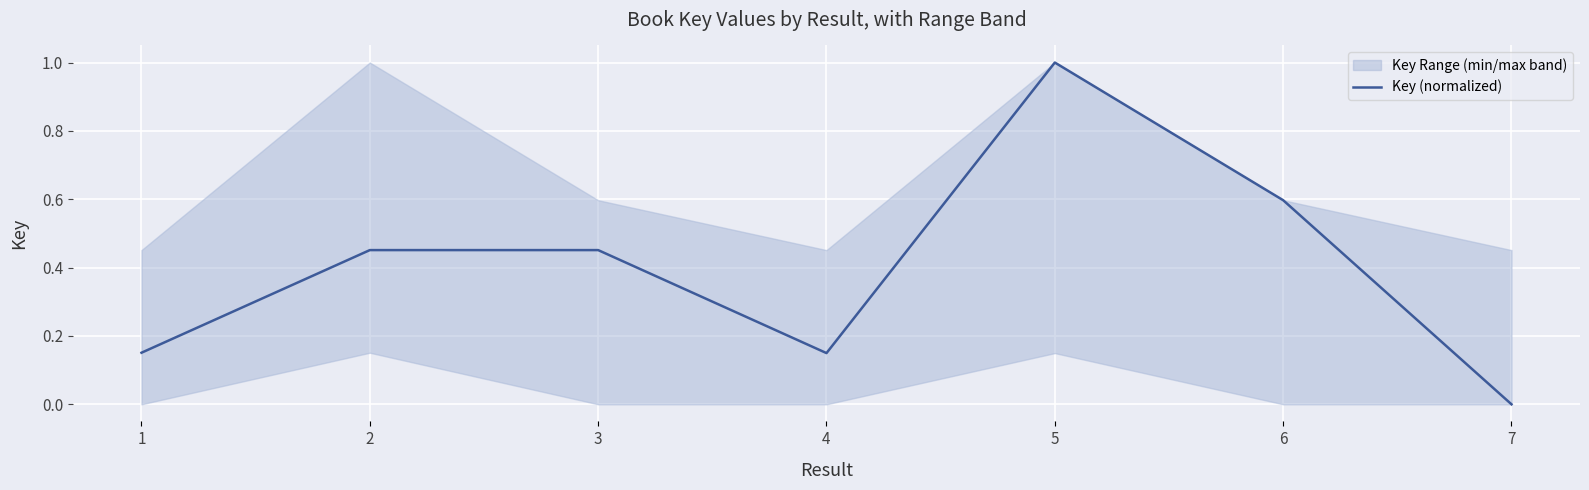

Reading left to right, transcribe all the data shown in this chart.

0.2	0.5	0.5	0.1	1.0	0.6	0.0